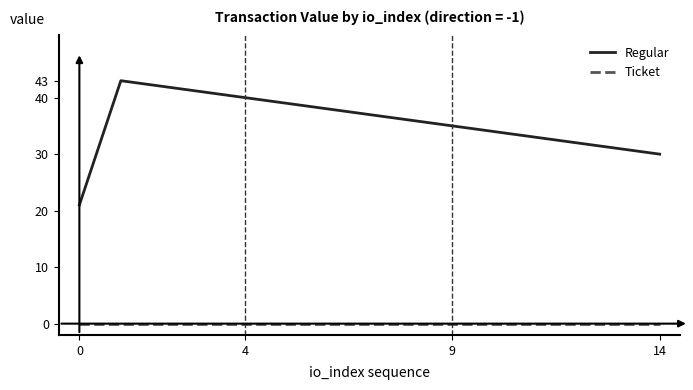

True or false: Ticket and Regular cross at least once.

False